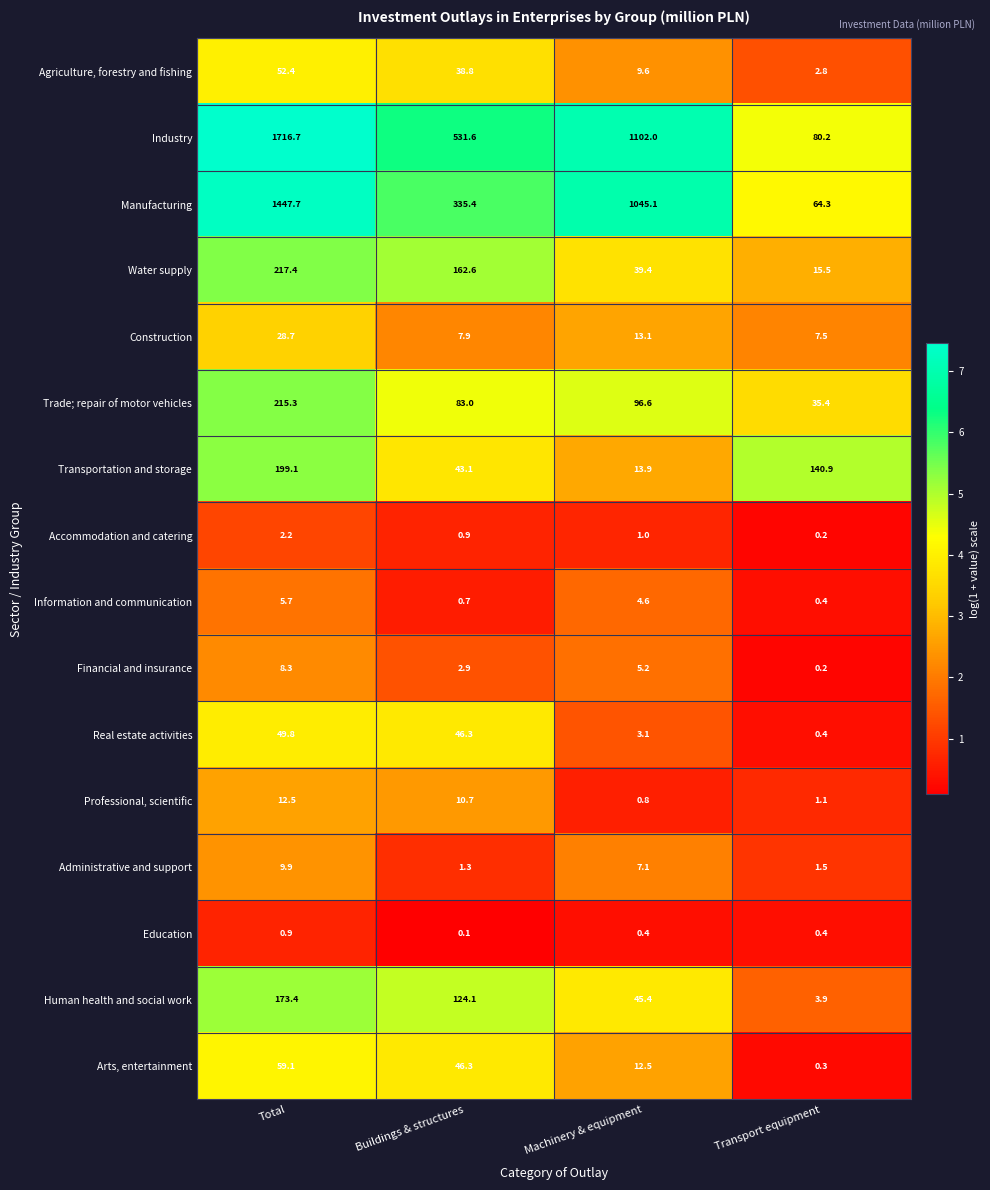

Which series has the largest range (max minus min)?

Industry